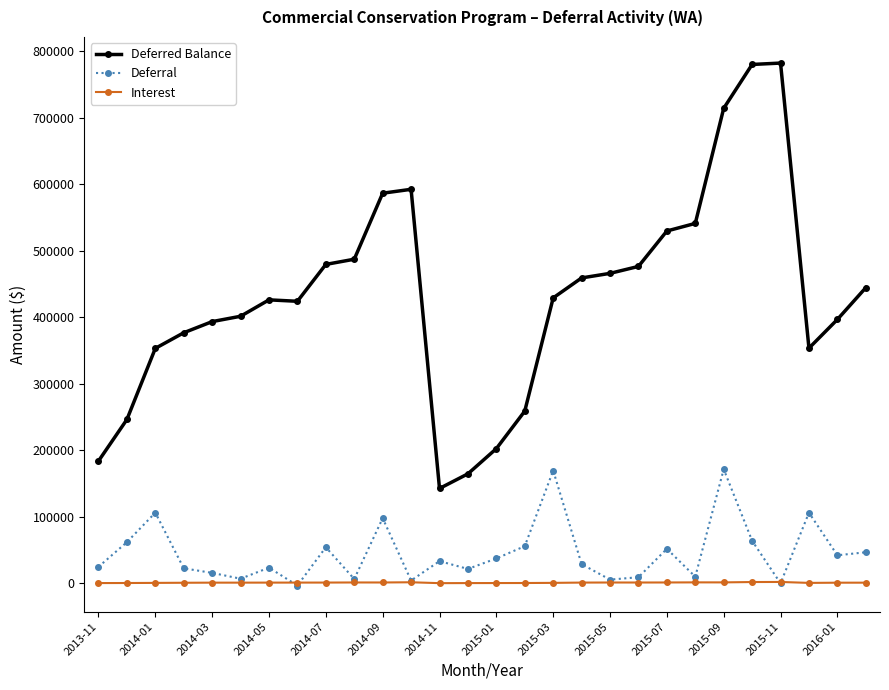

What is the value of the Deferred Balance point at the 18th from the left?

459014.7